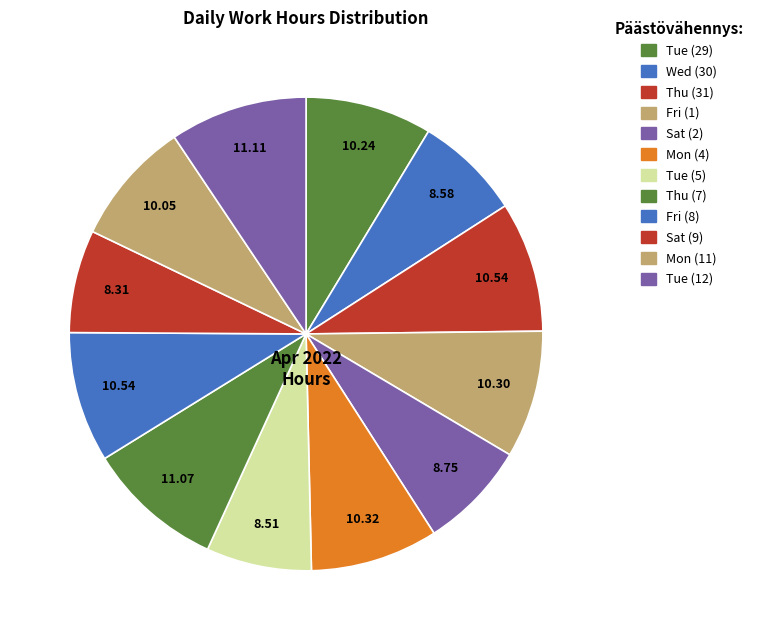

How many slices are in this pie chart?

12